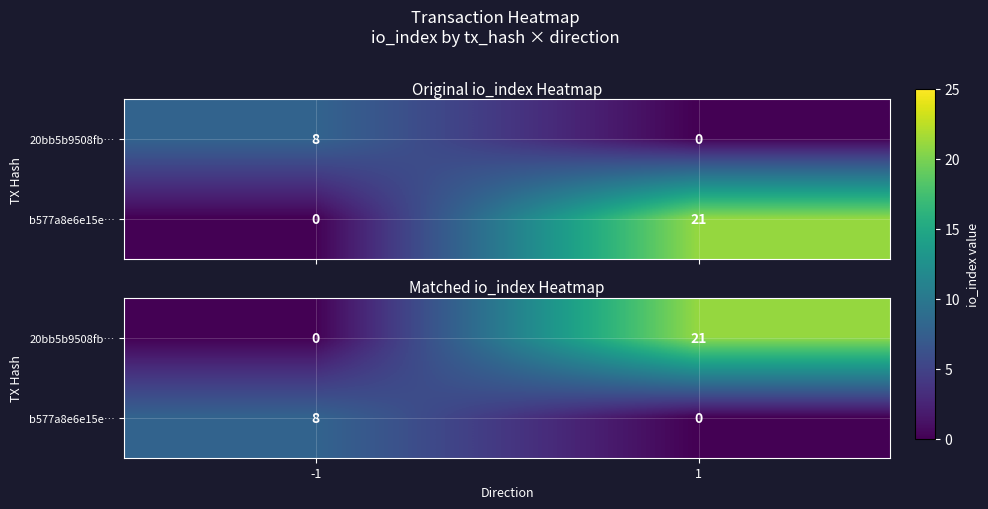

What is the greatest value displayed?

21